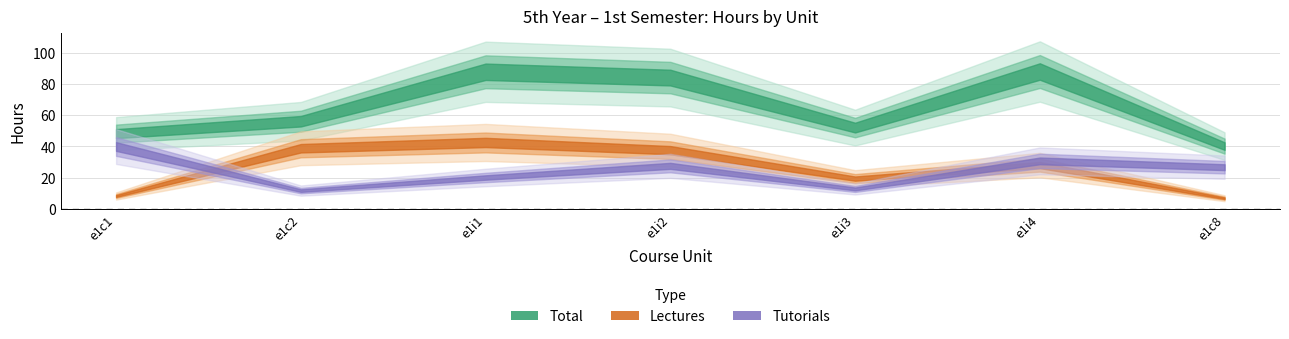

What is the label of the 2nd point from the left?

e1c2